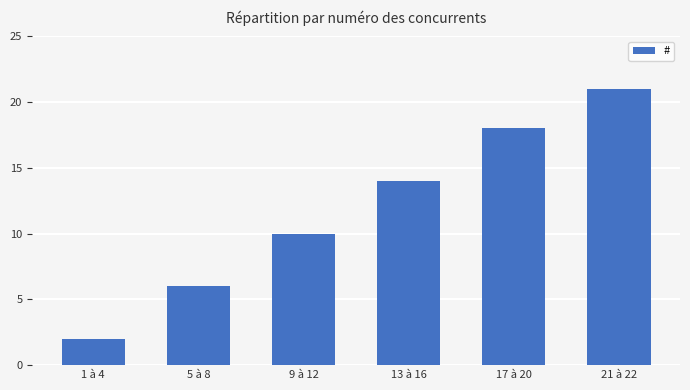

Reading right to left, what are all the values shown in this chart?

21	18	14	10	6	2